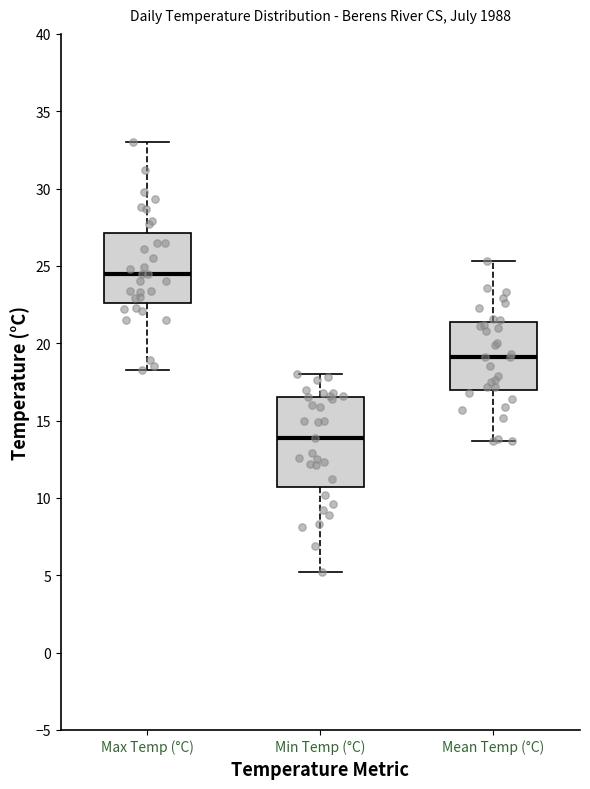

Comparing the boxes themselves (not the whiskers), which one is the tallest?

Min Temp (°C)